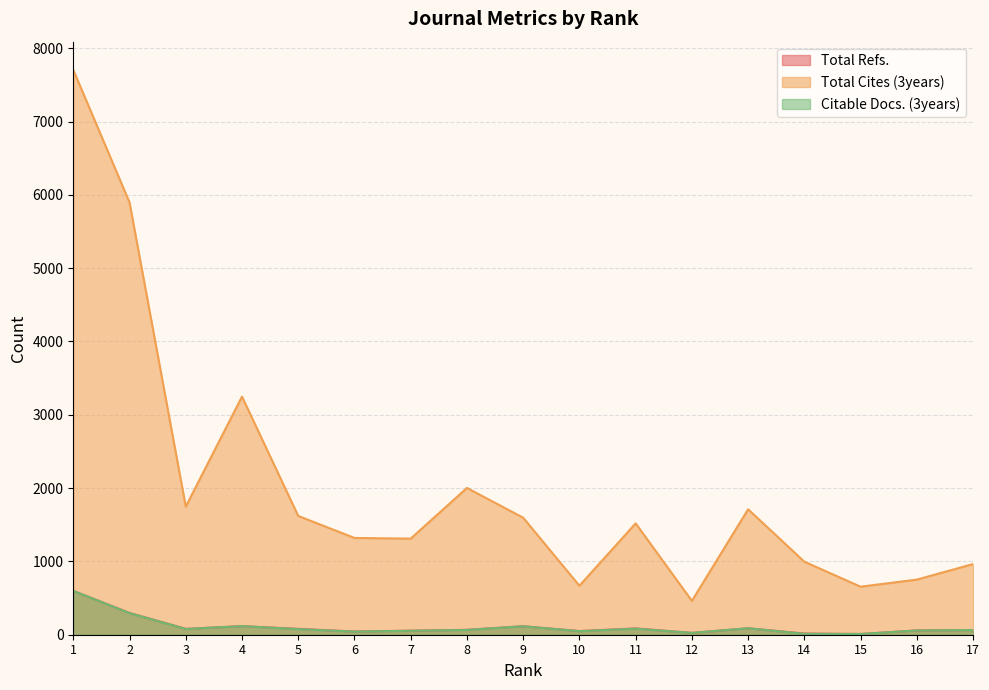

What are all the series names shown in the legend?

Total Refs., Total Cites (3years), Citable Docs. (3years)